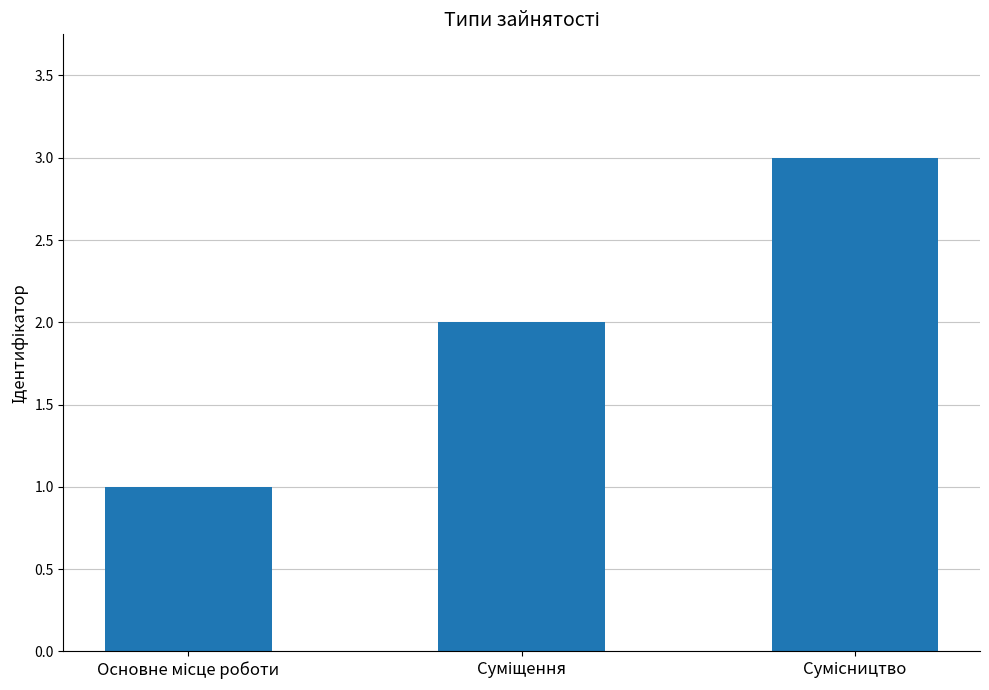

What is the sum of all values?

6